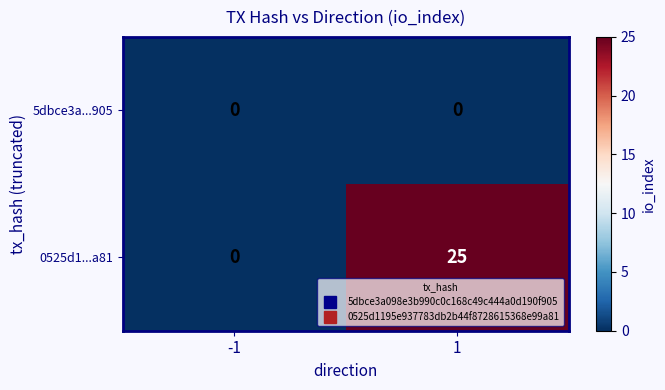

True or false: 5dbce3a...905 has a value of 0 at 1.

True